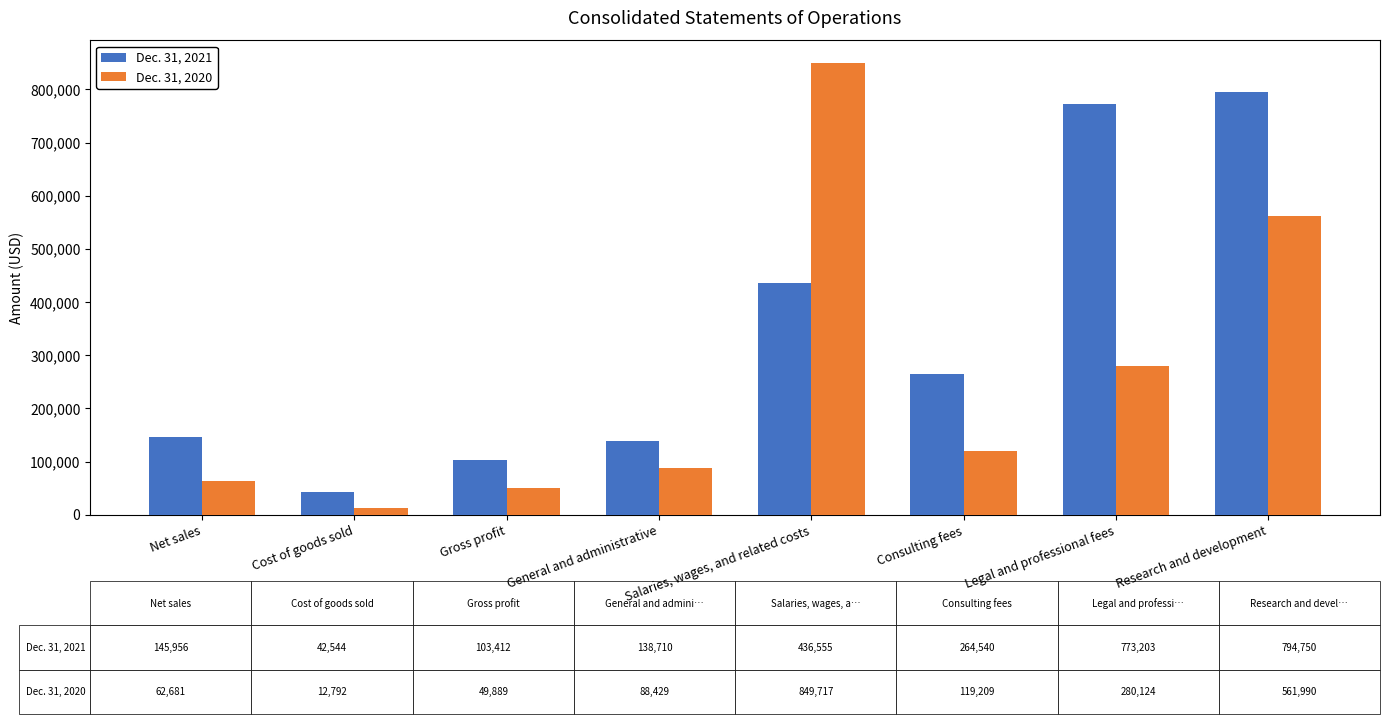

At which label is Dec. 31, 2020 closest to 431254?

Research and development